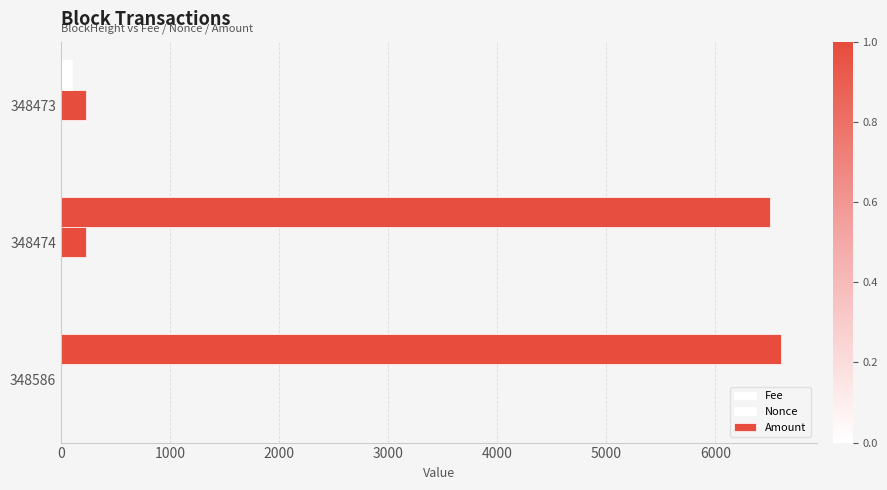

What is the value of the Amount bar at the 2nd from the left?

6500.0